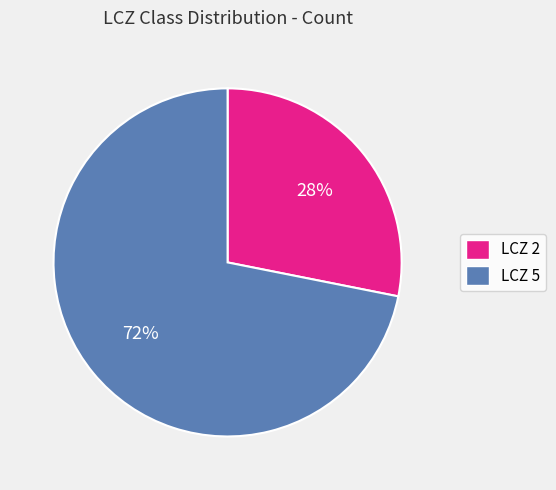

To the nearest percent, what is the difference between the largest and smallest slice percentages?

44%